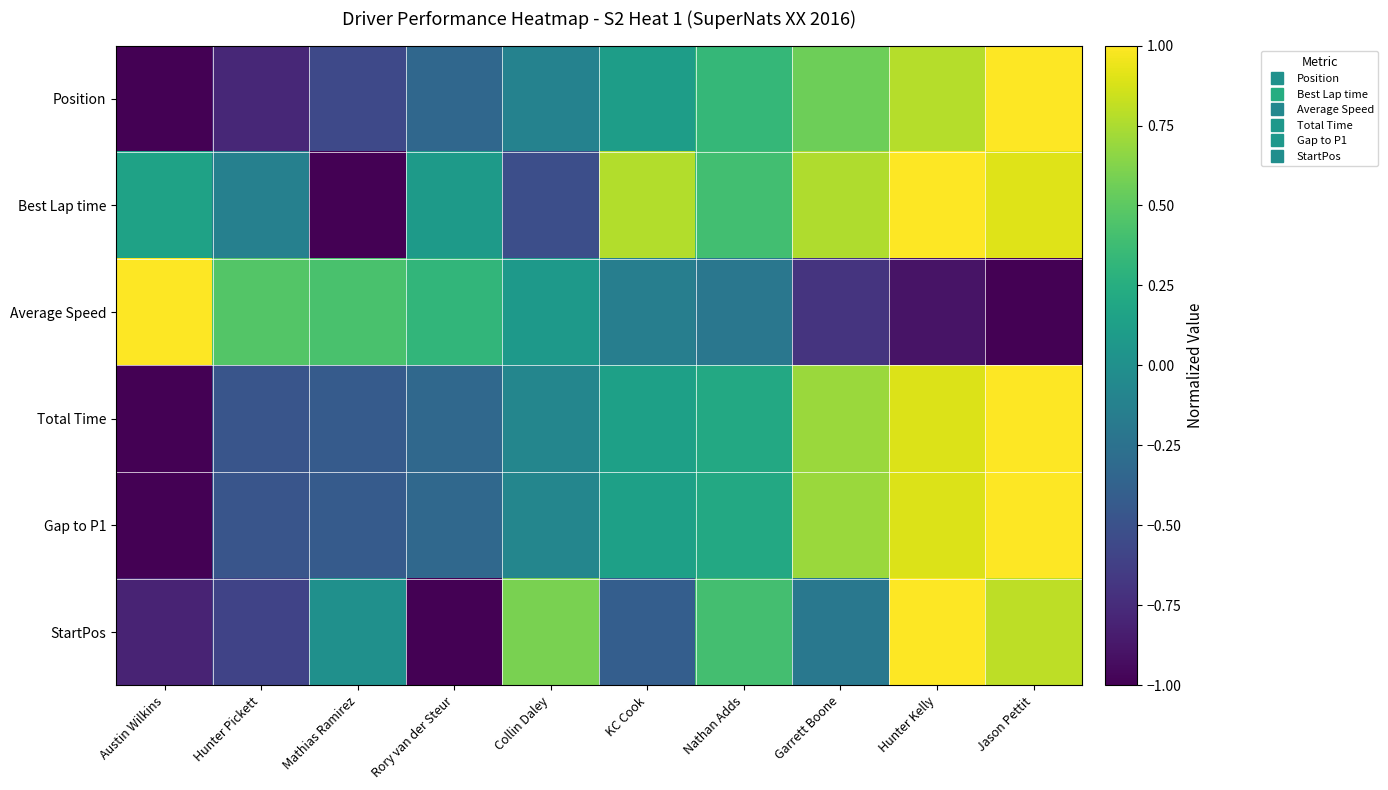

How many data points does each series have?

10